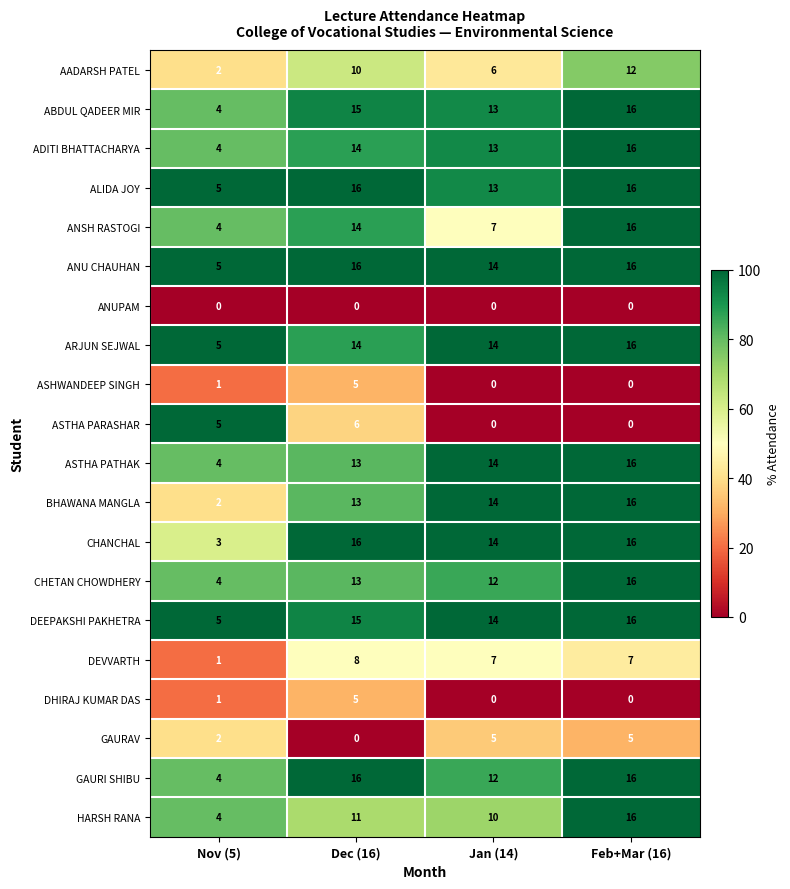

At which label does CHANCHAL reach its minimum?

Nov (5)